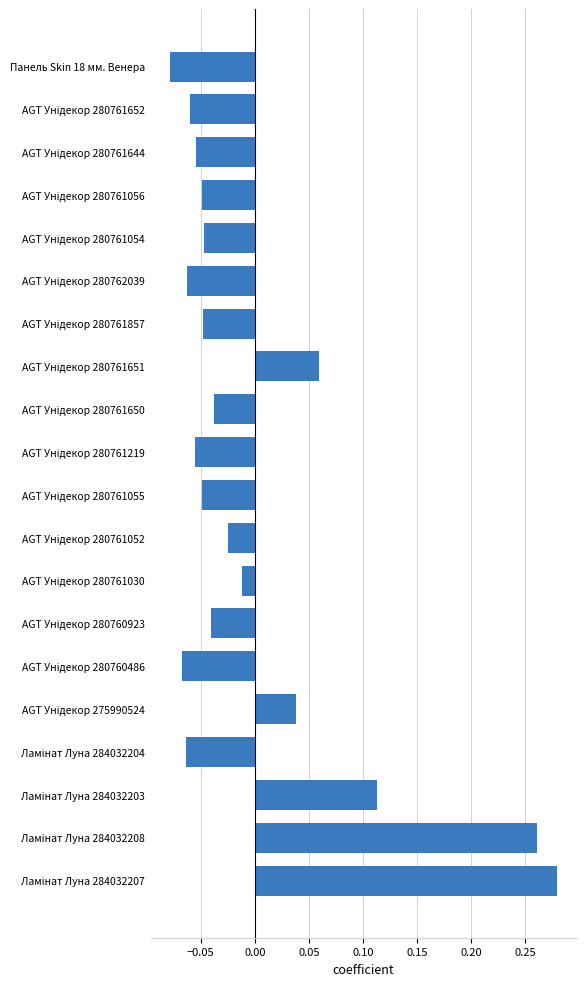

At which category does the chart reach its minimum across all series?

Панель Skin 18 мм. Венера